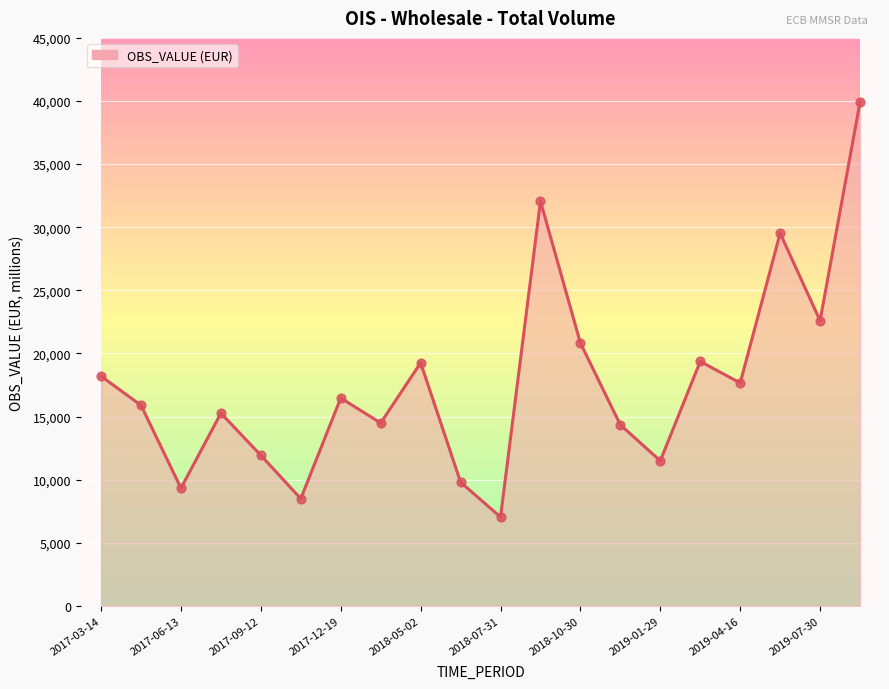

What is the greatest value displayed?

39921.0